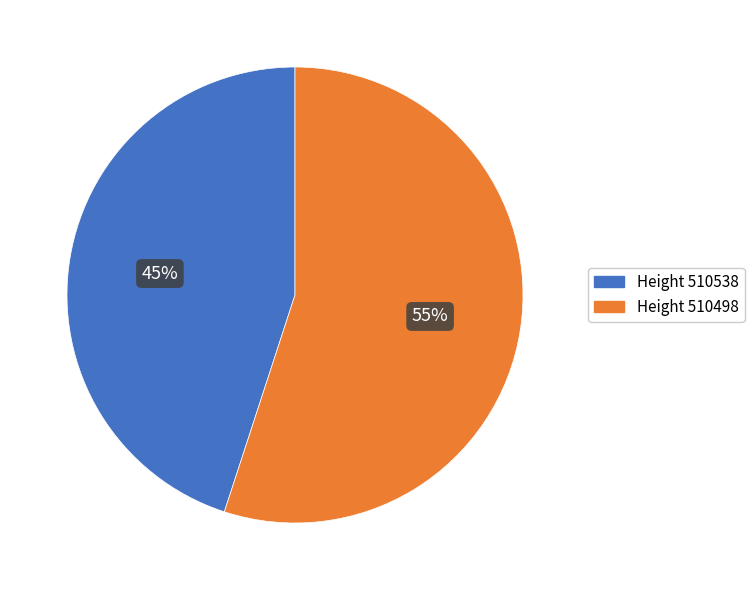

Is it true that Height 510538 is 45% of the pie?

True